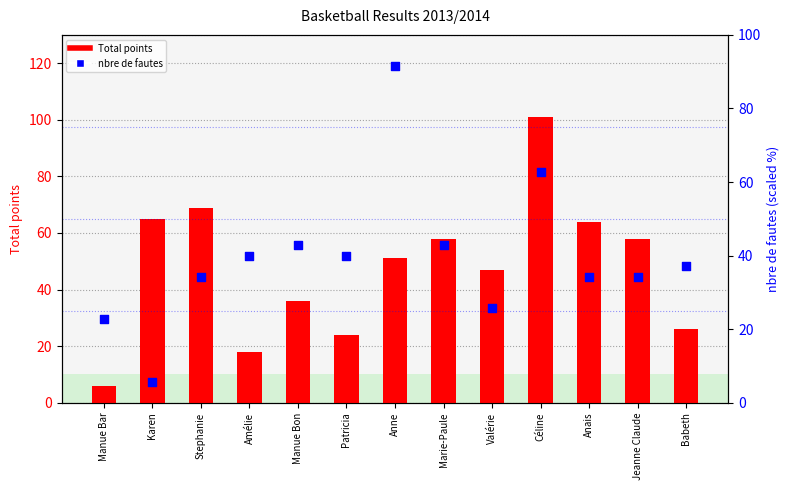

Is the value of nbre de fautes (scaled) at Manue Bar greater than the value of Total points at Anais?

No